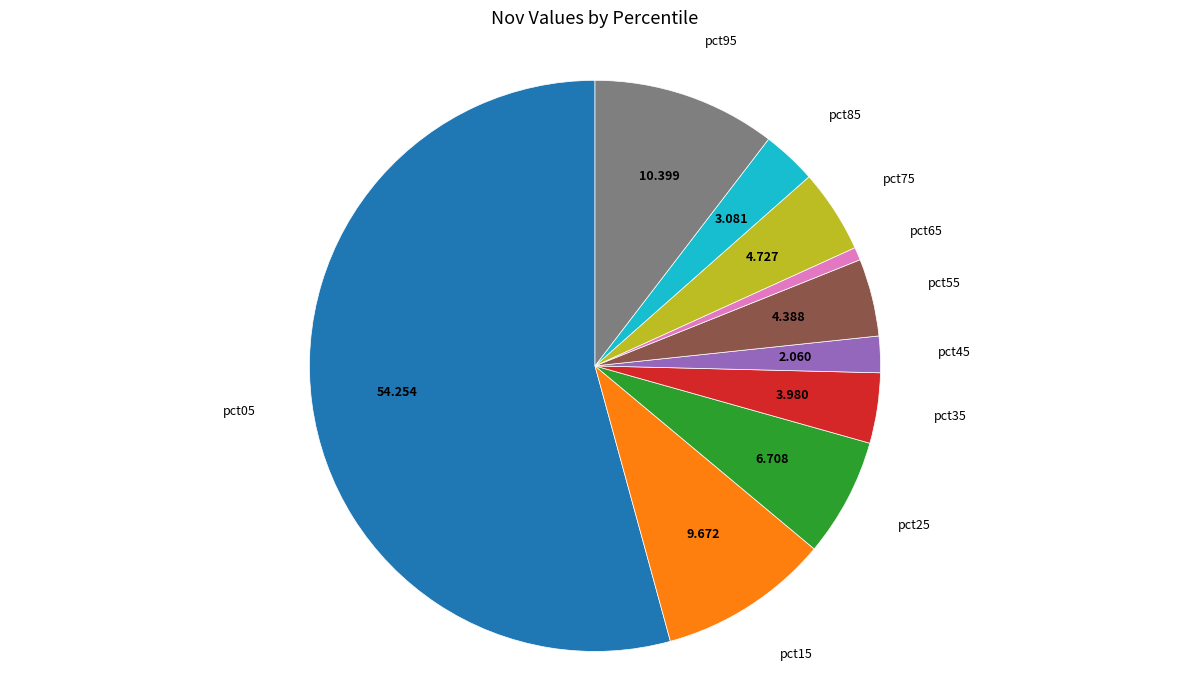

How many slices are in this pie chart?

10